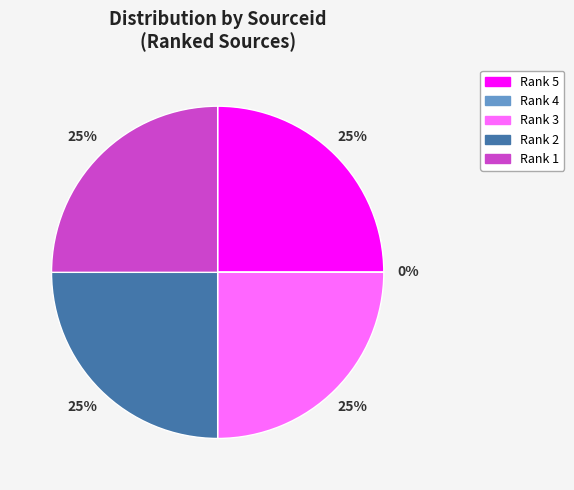

Does Rank 5 represent more than half of the total?

No